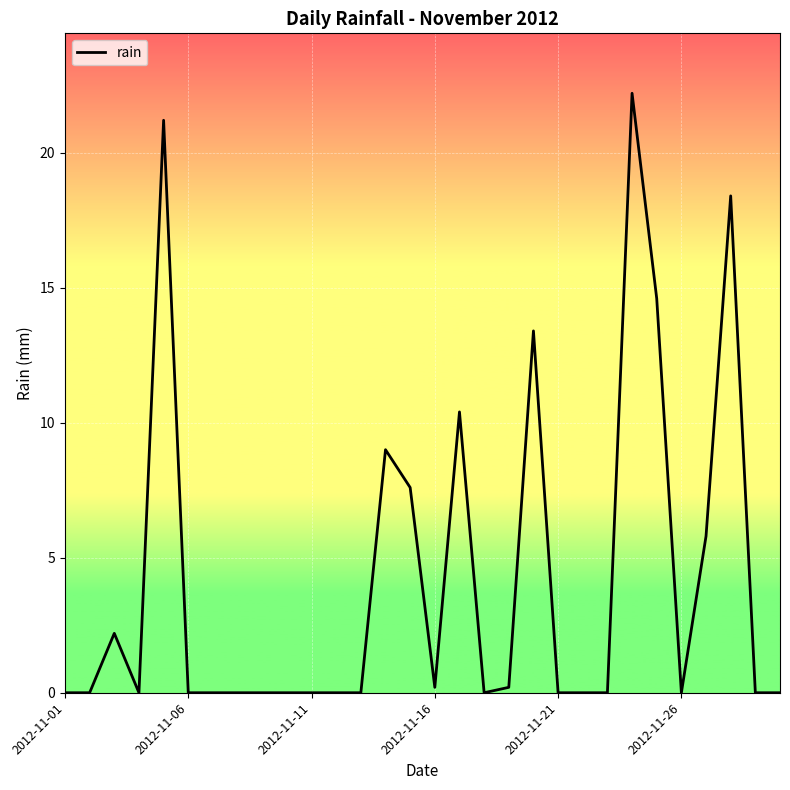

What is the greatest value displayed?

22.2